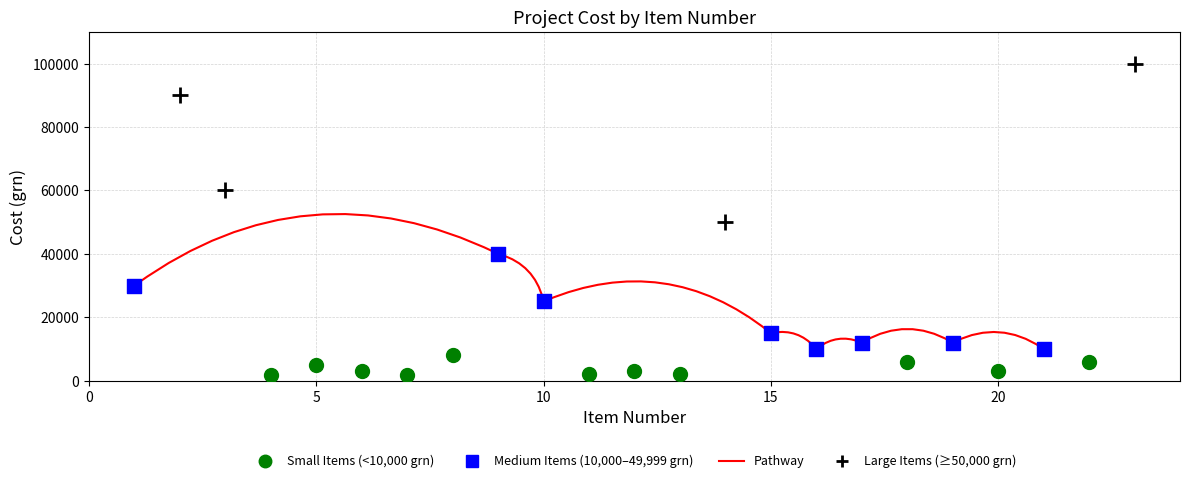

Which series reaches the maximum Y coordinate?

Large Items (≥50,000 grn)